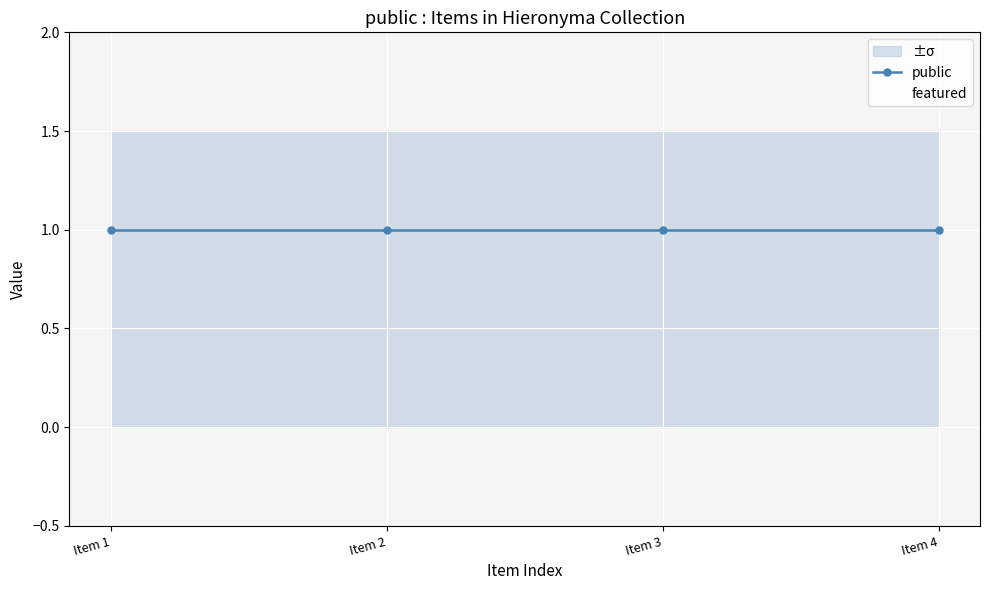

Between Item 1 and Item 4, which is larger?

Item 1